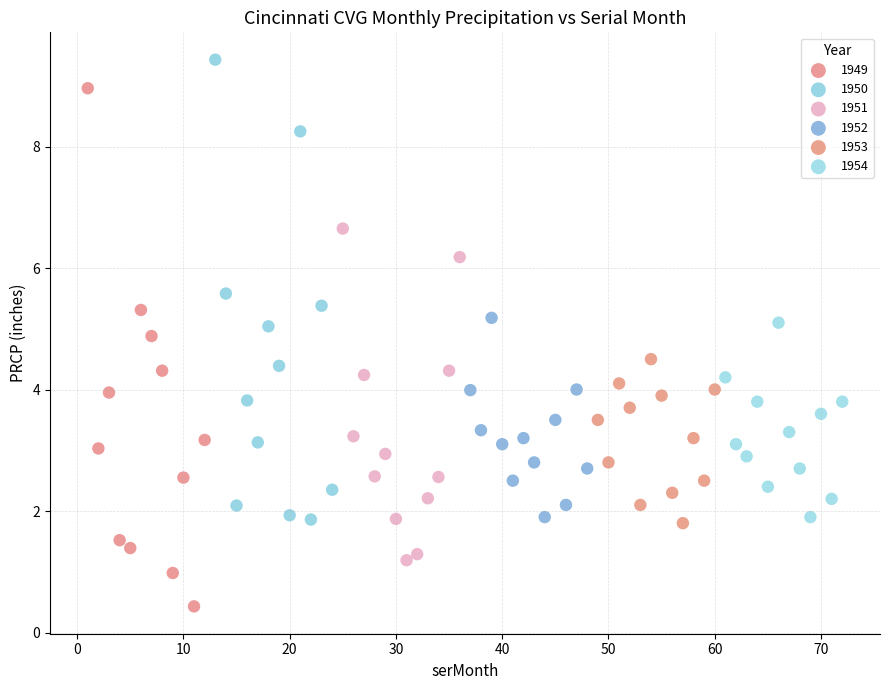

Which series reaches the maximum Y coordinate?

1950